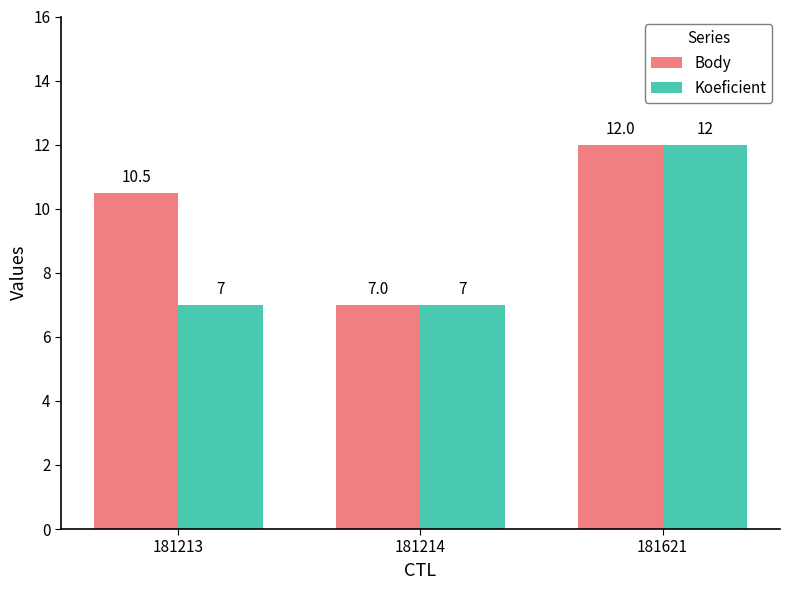

Between 181213 and 181214, which series saw the biggest shift?

Body